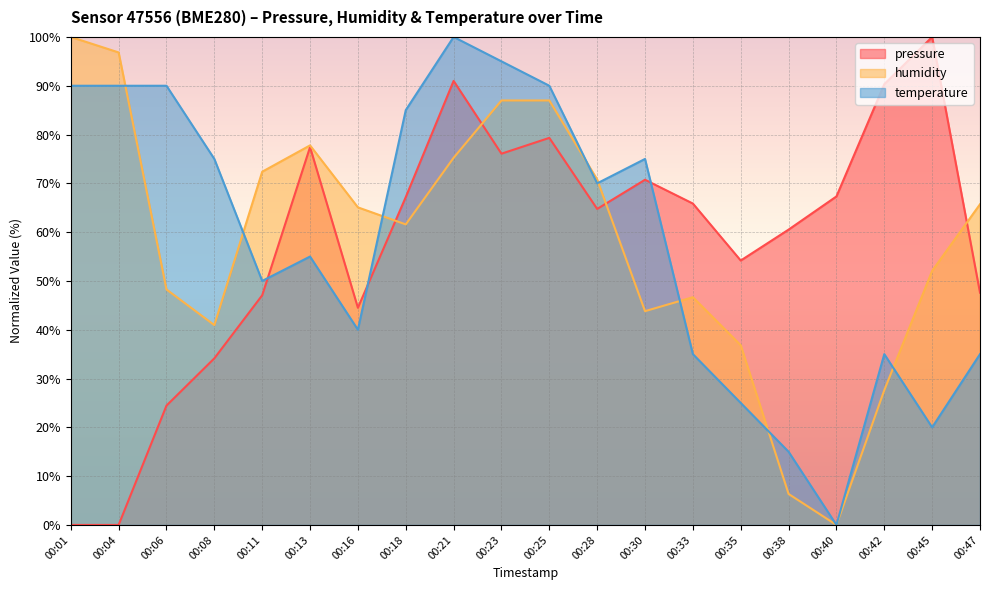

At which category does pressure reach its first local peak?

00:13